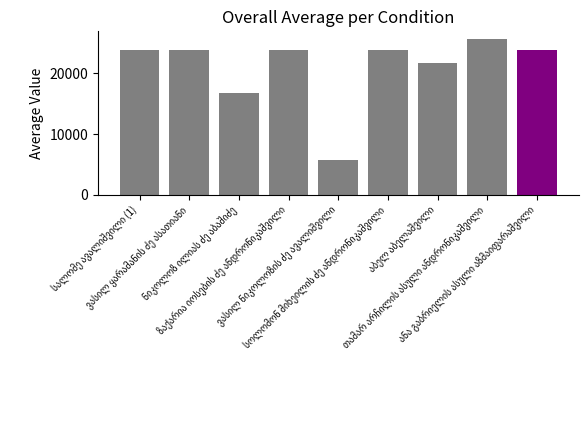

What is the smallest value displayed?

5721